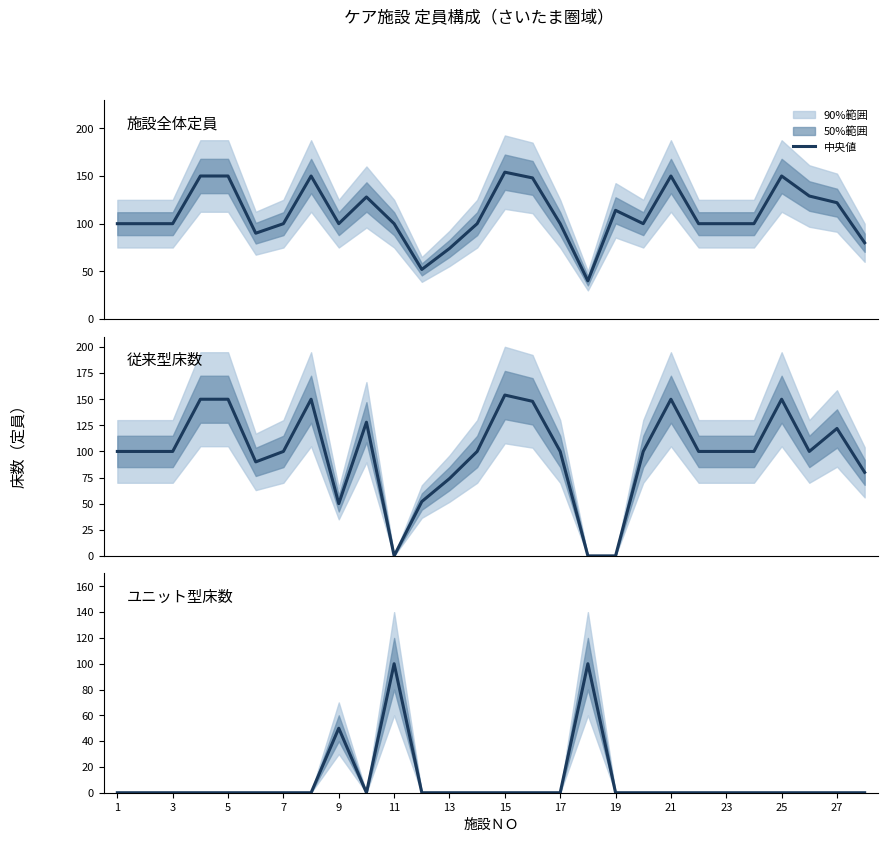

Which series has the widest spread of values?

従来型床数